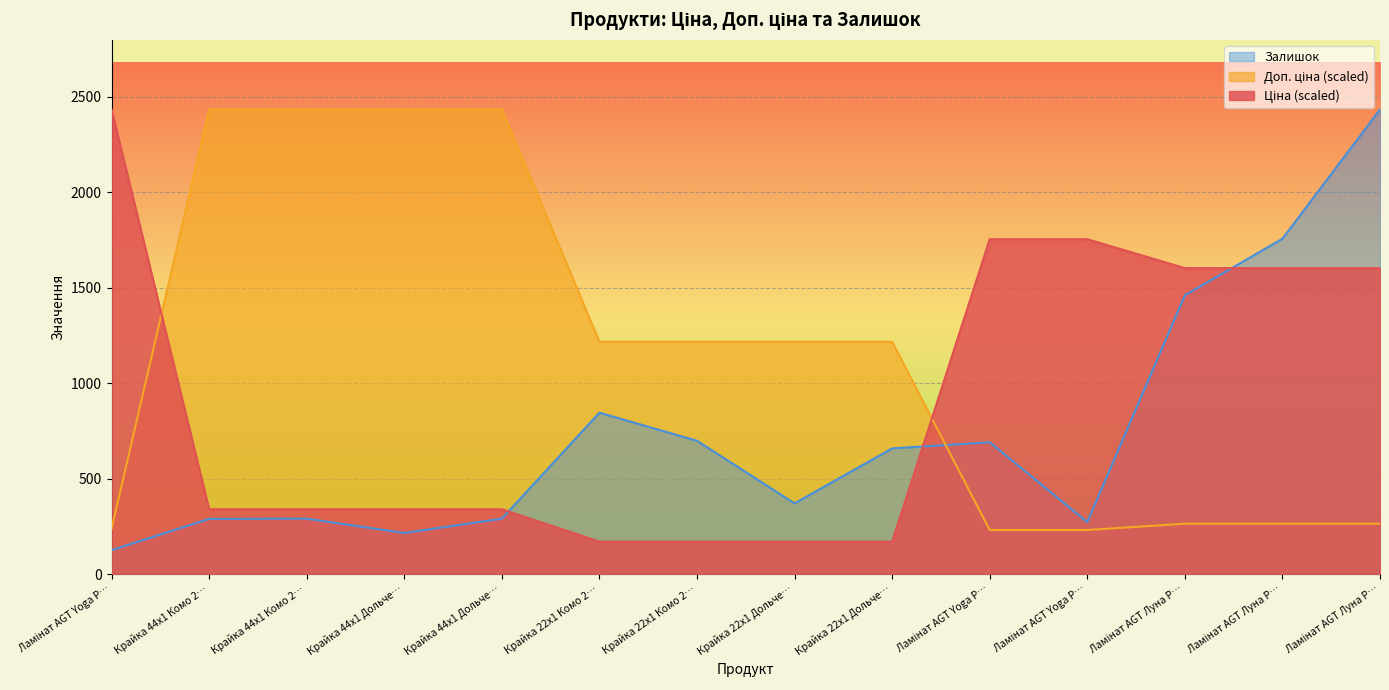

What is the label of the 7th point from the left?

Крайка 22x1 Комо 2…